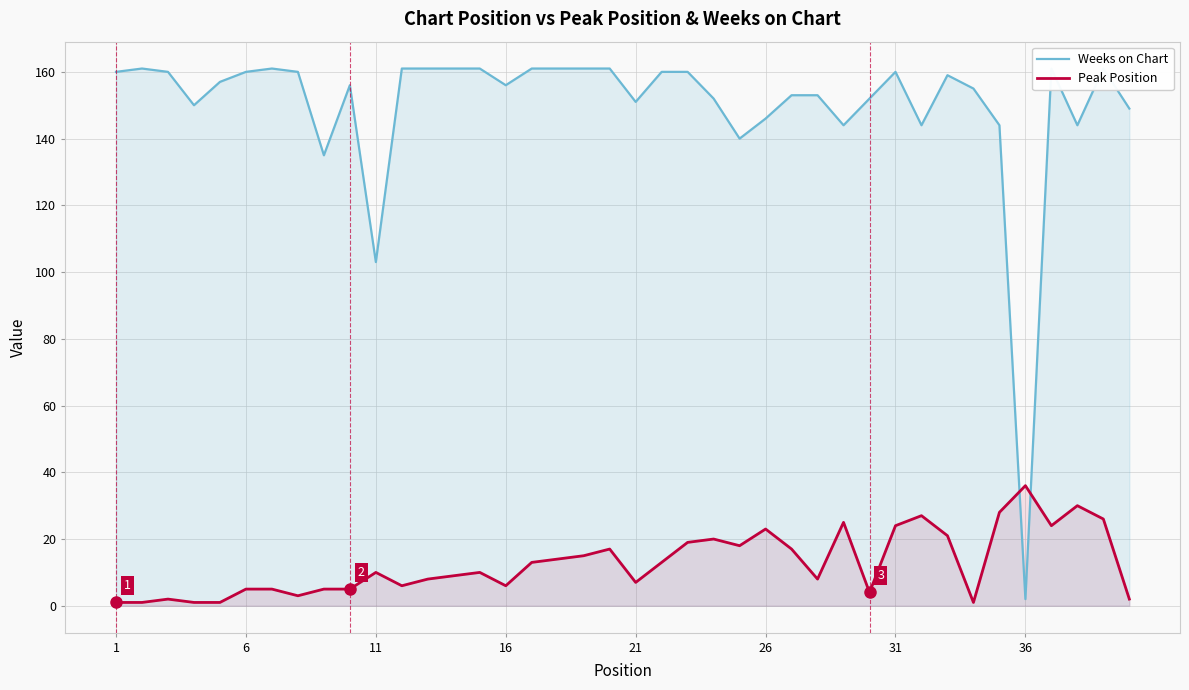

What is the difference between the maximum and minimum values in the Weeks on Chart series?

159